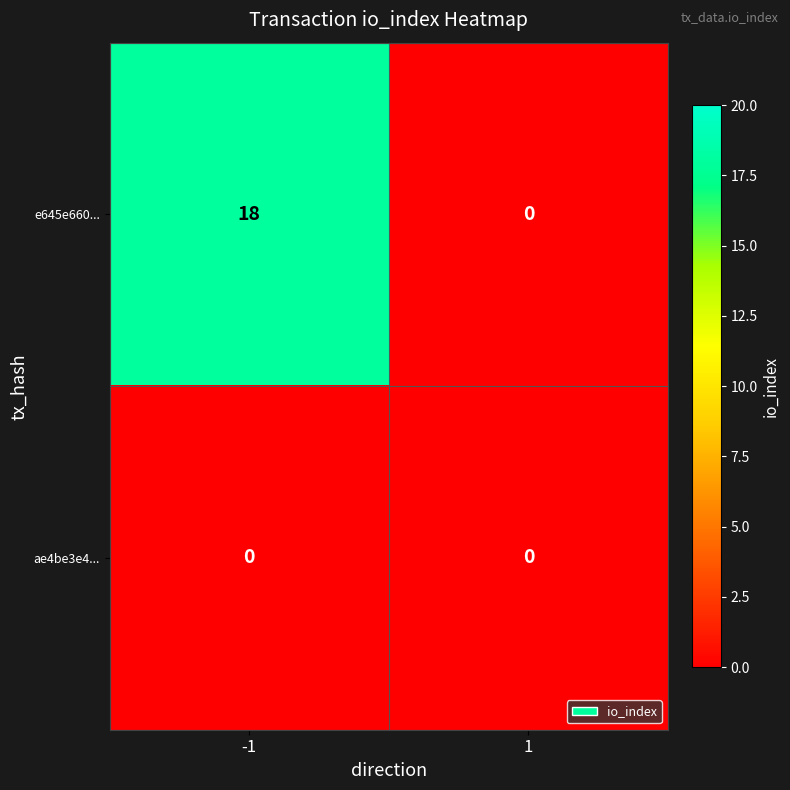

Is the value of e645e660... at -1 greater than the value of ae4be3e4... at 1?

Yes